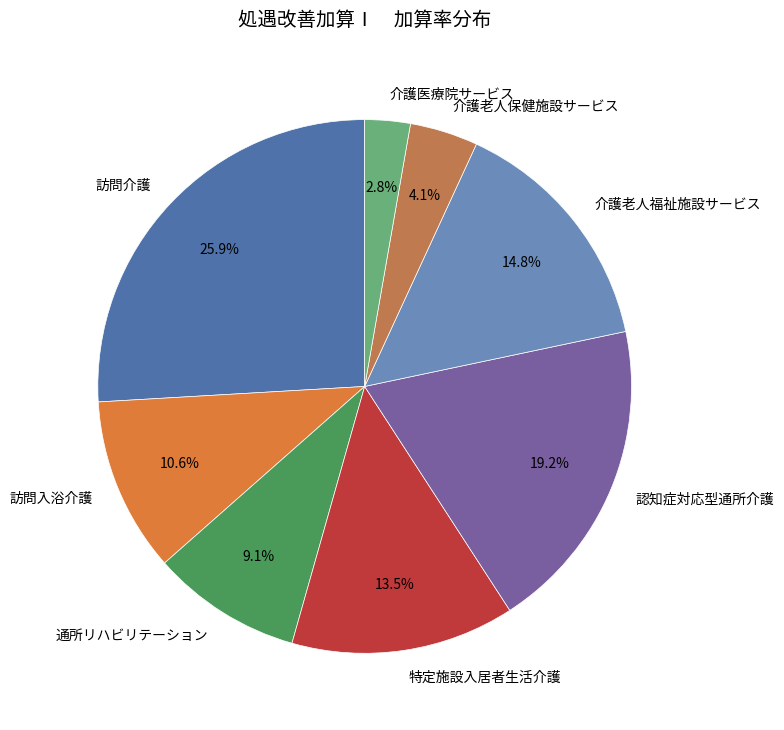

The 介護老人福祉施設サービス slice represents 26% of the pie. True or false?

False